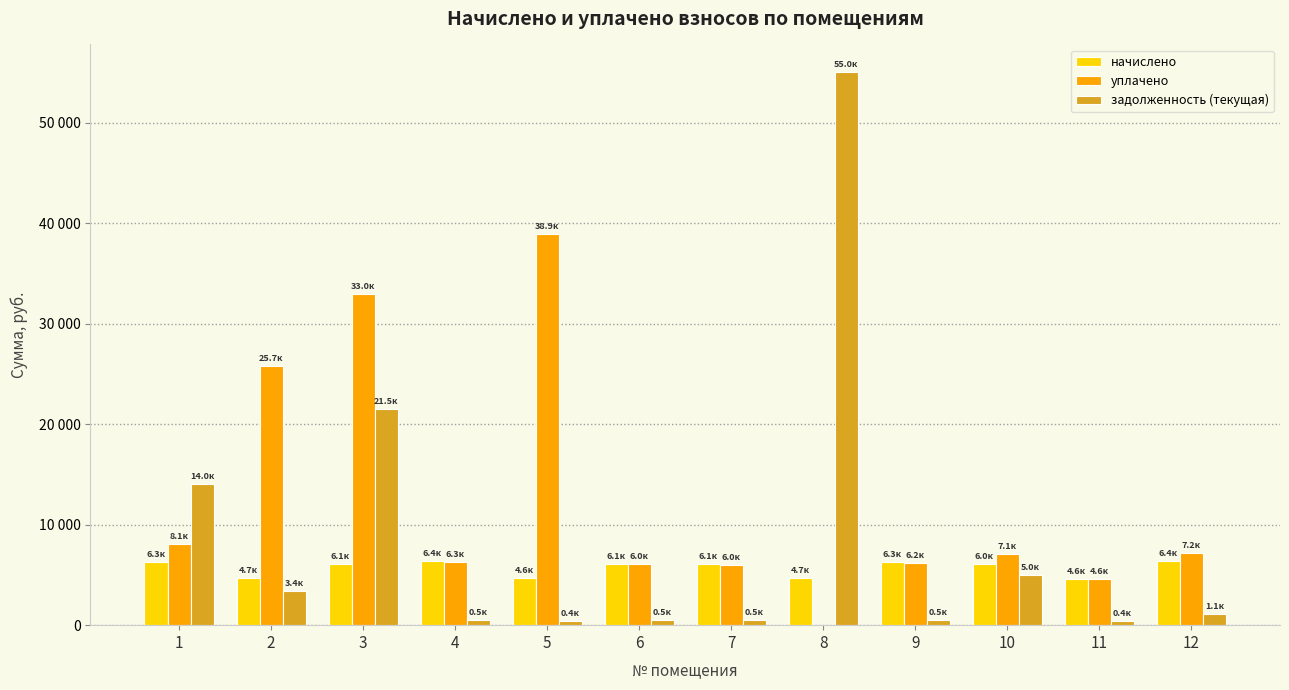

At which category is the sum across all series the highest?

3